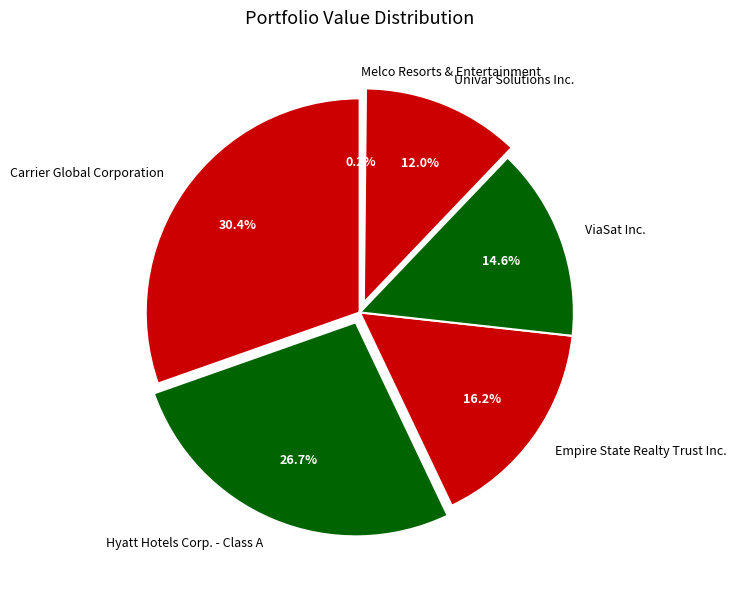

Is there a majority slice in this chart?

No